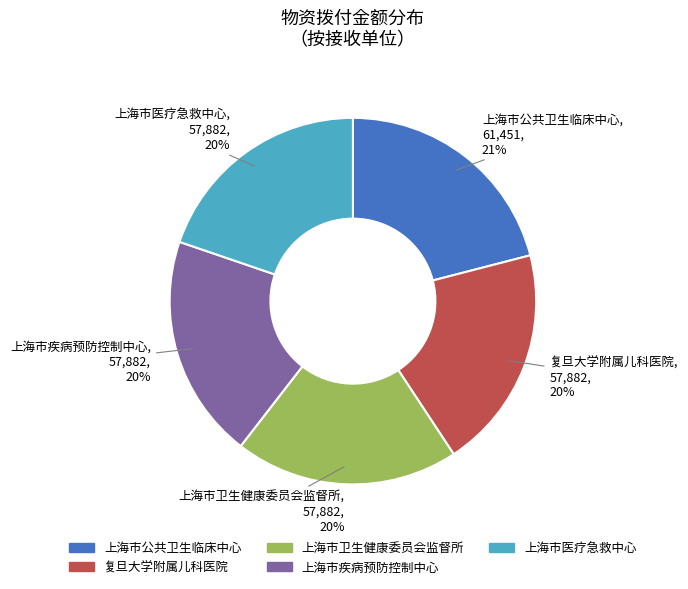

The 上海市公共卫生临床中心 slice represents 21% of the pie. True or false?

True